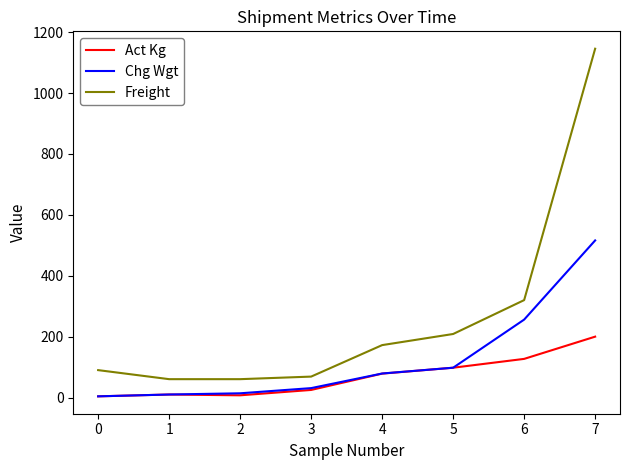

Which series has the widest spread of values?

Freight